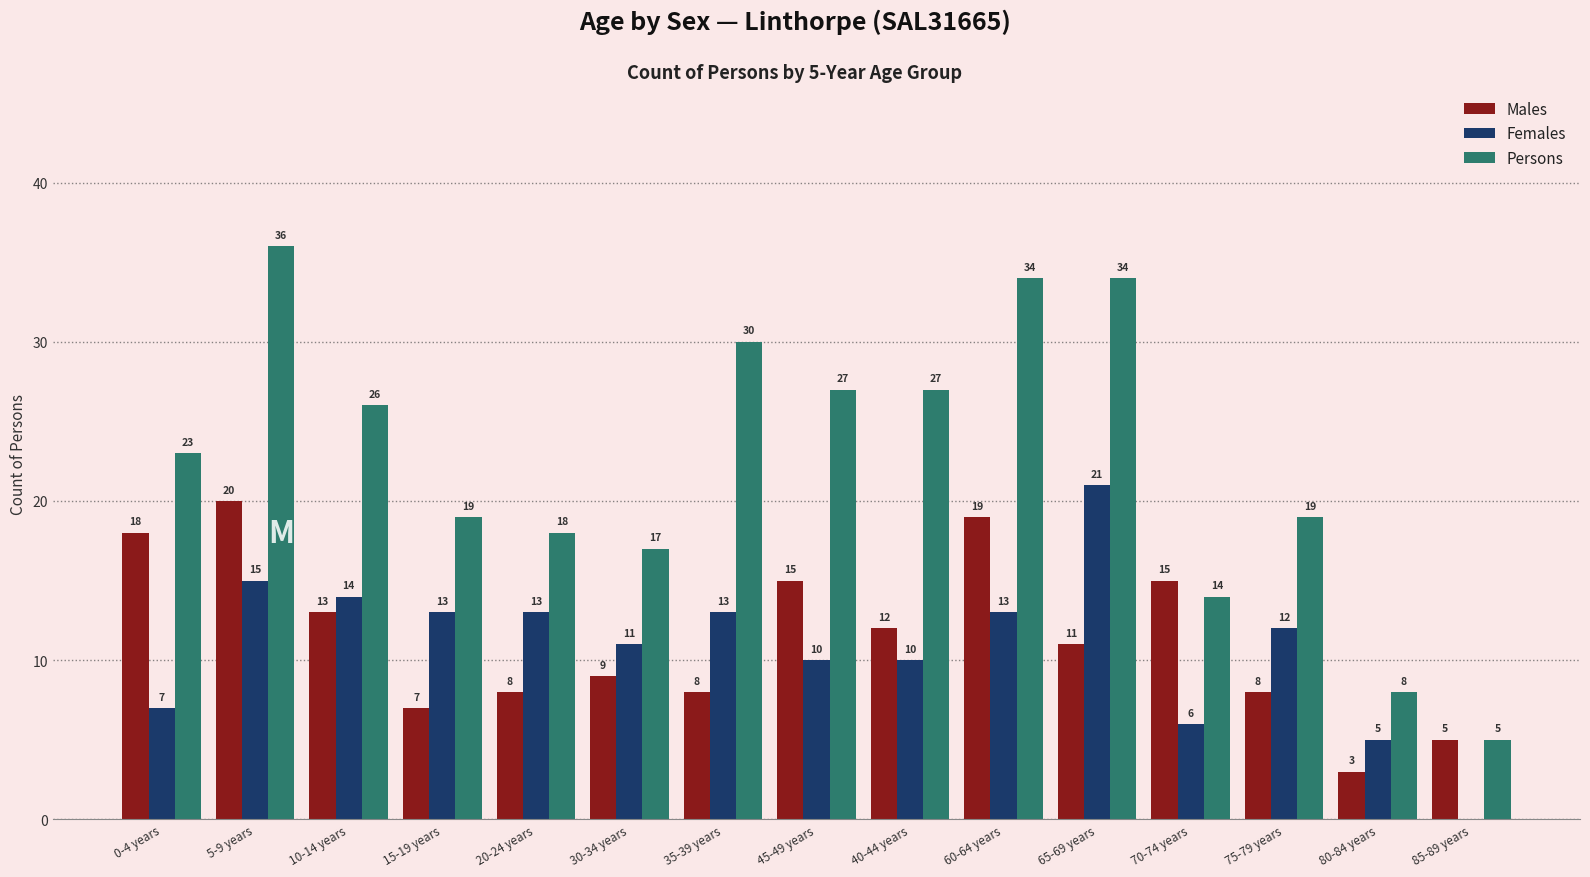

What is the approximate value of Males at 40-44 years?

12